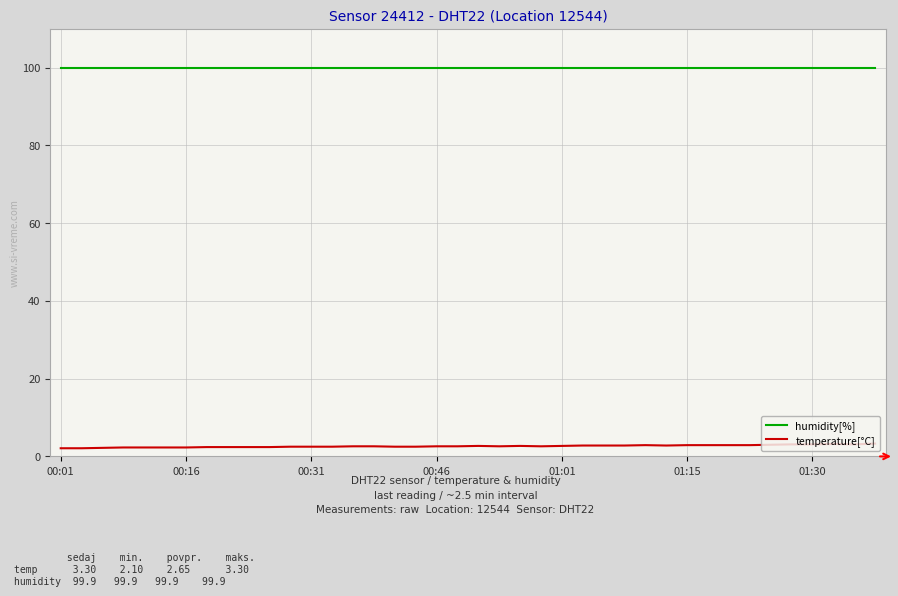

How many lines are shown in the chart?

2